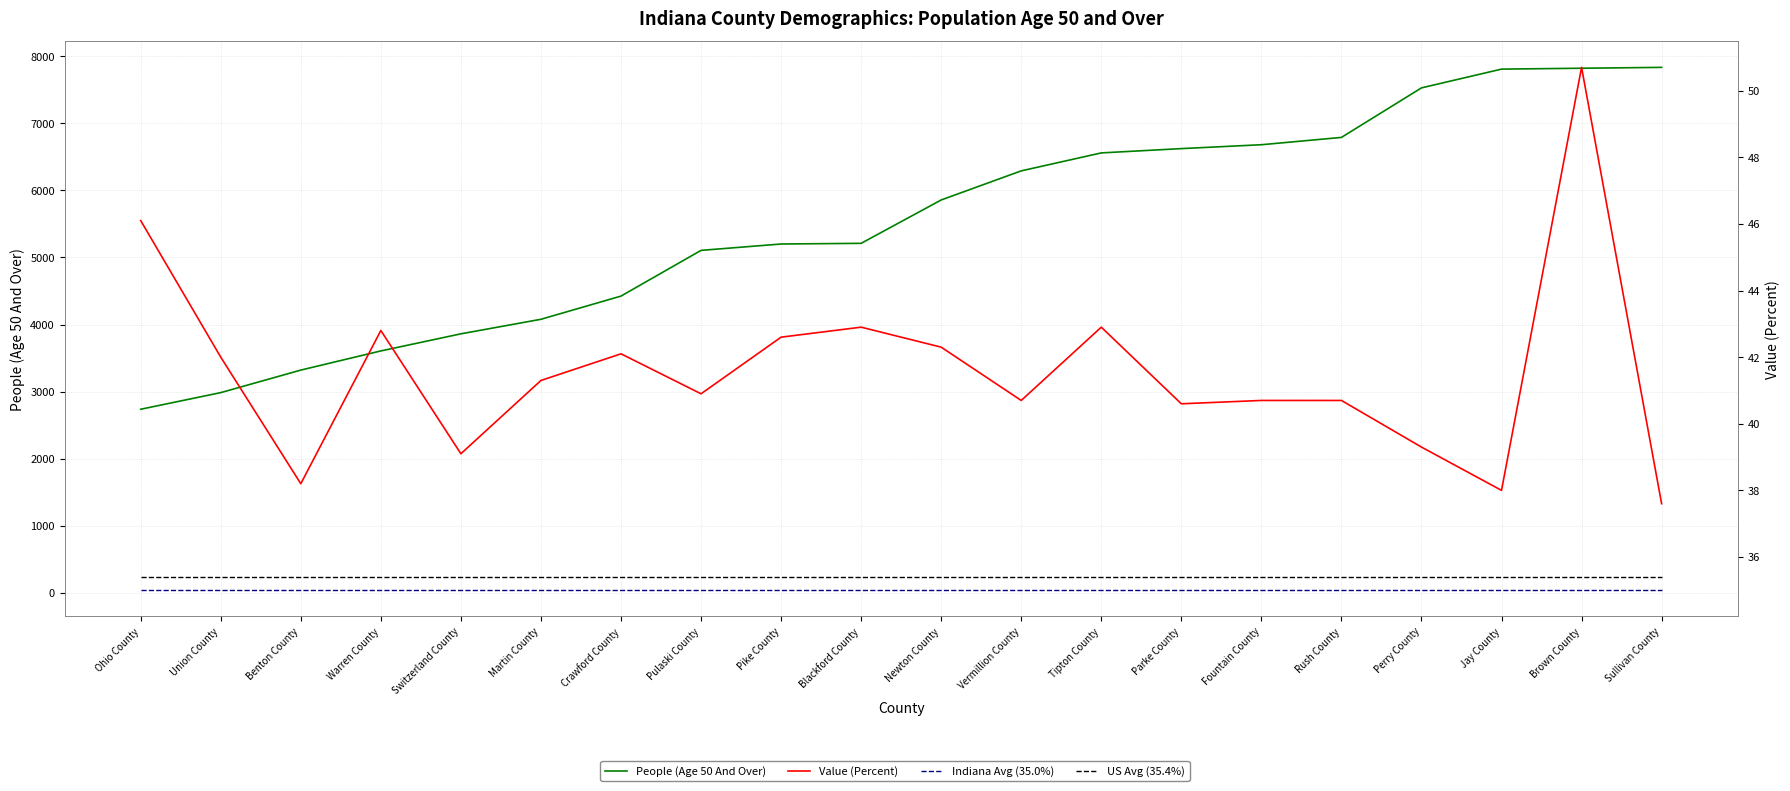

Which series changed the most between Martin County and Vermillion County?

People (Age 50 And Over)